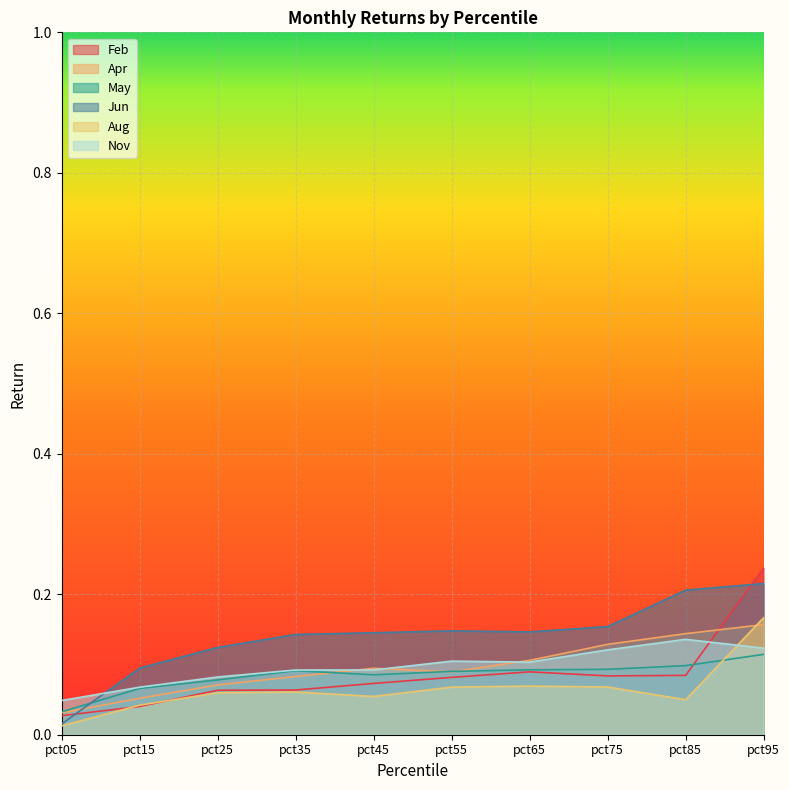

At how many categories does at least one series exceed 0?

10